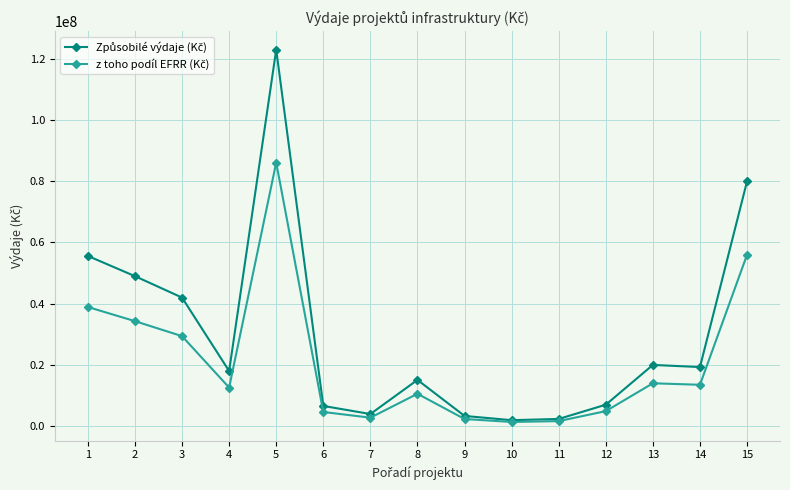

What is the maximum value shown in the chart?

123000000.0